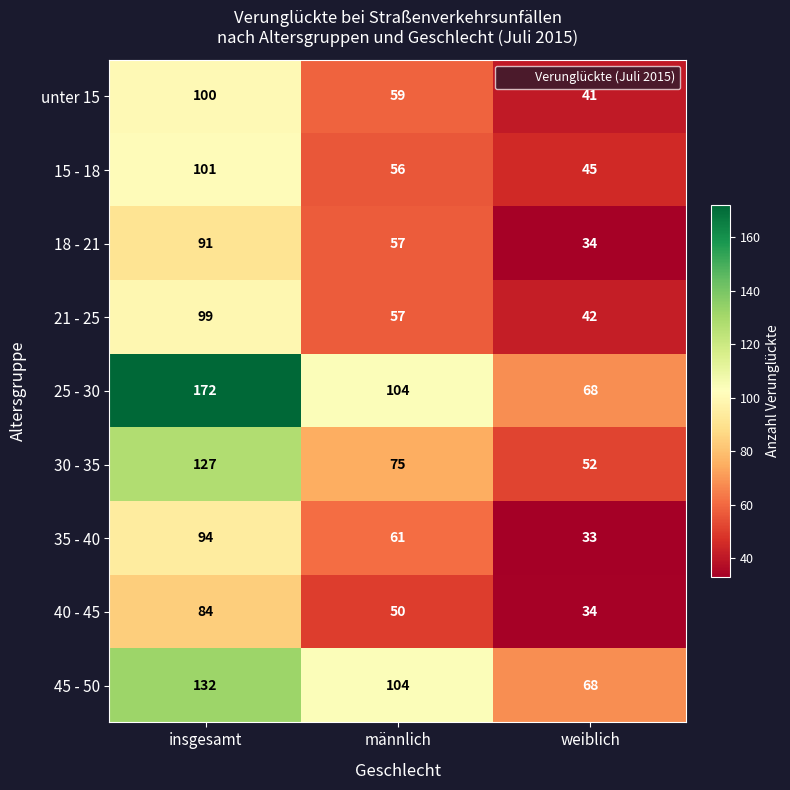

What is the sum of the 15 - 18 values at männlich and insgesamt?

157